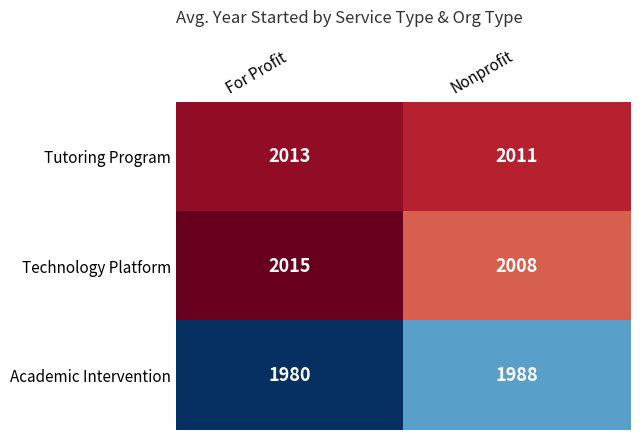

What is the spread (max minus min) of values at Nonprofit?

23